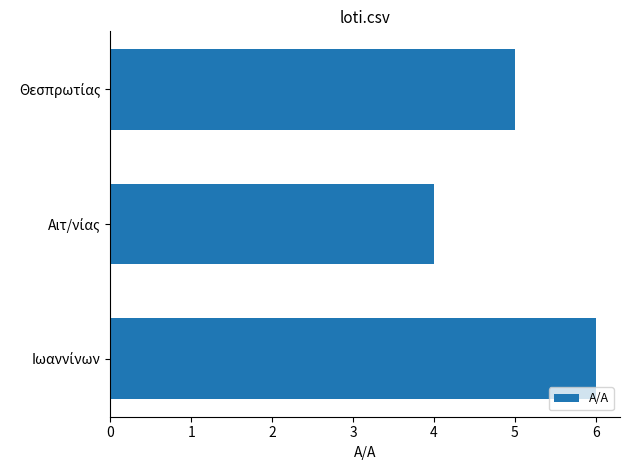

What is the average value?

5